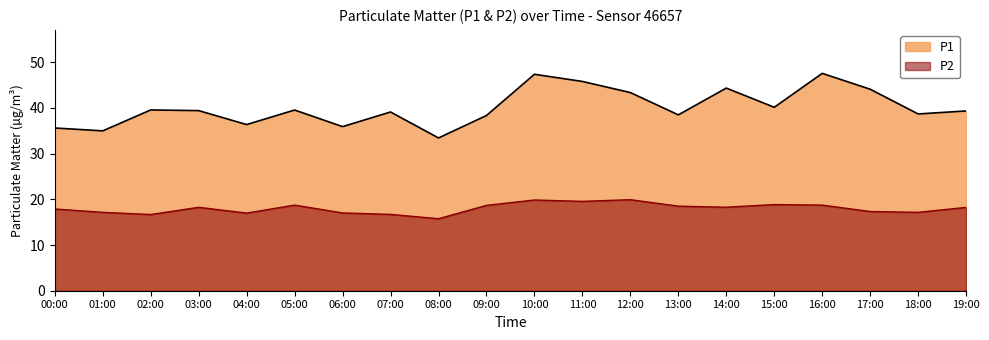

What is the label of the 5th point from the left?

04:00